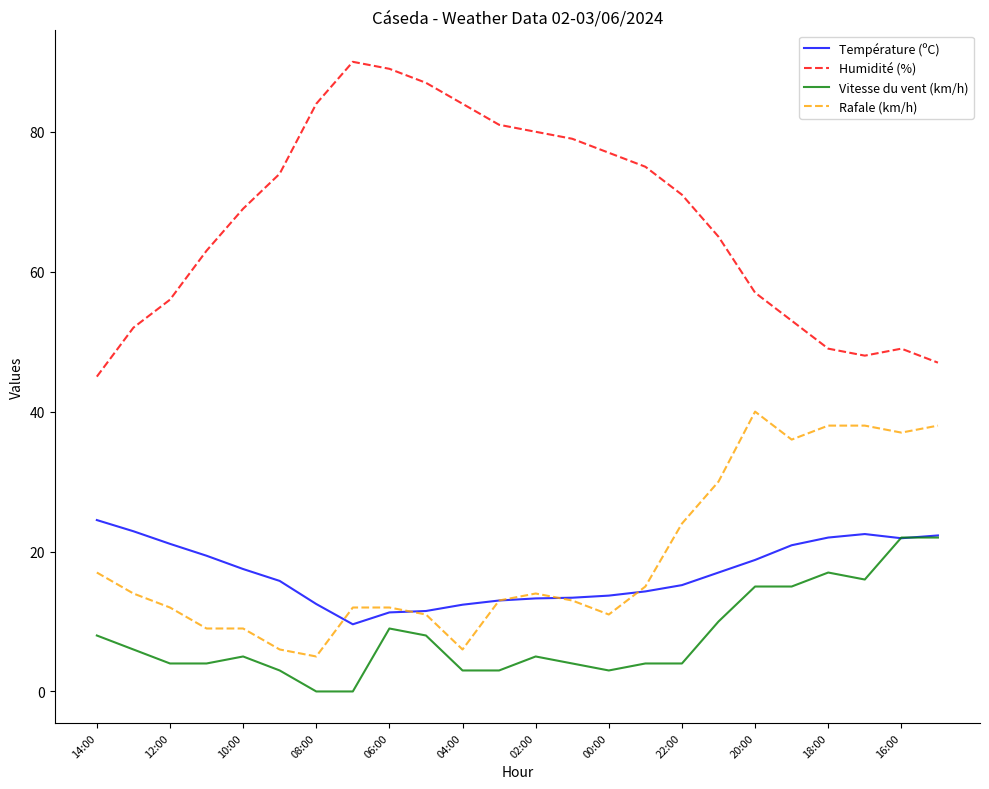

True or false: Rafale (km/h) and Humidité (%) intersect in this chart.

False